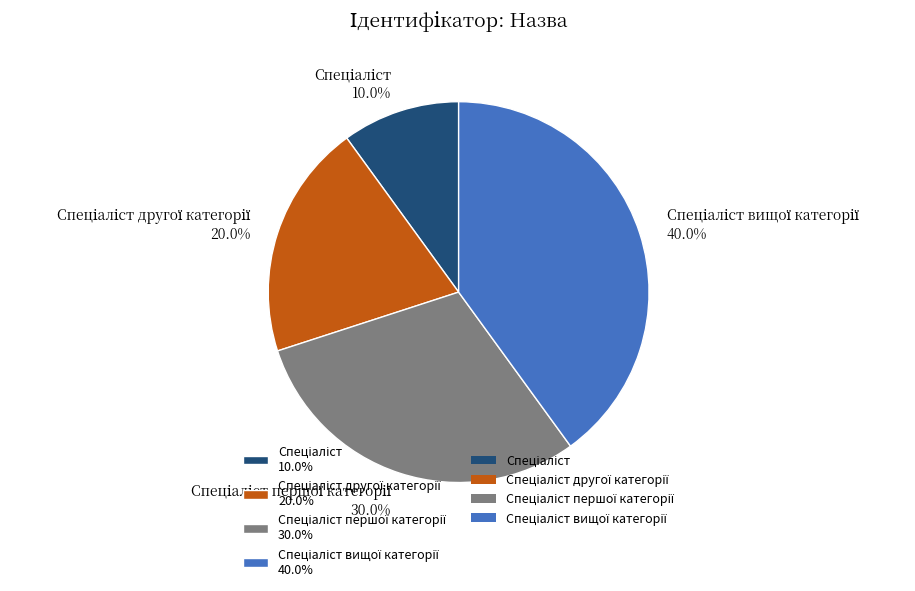

Does any single category account for the majority?

No